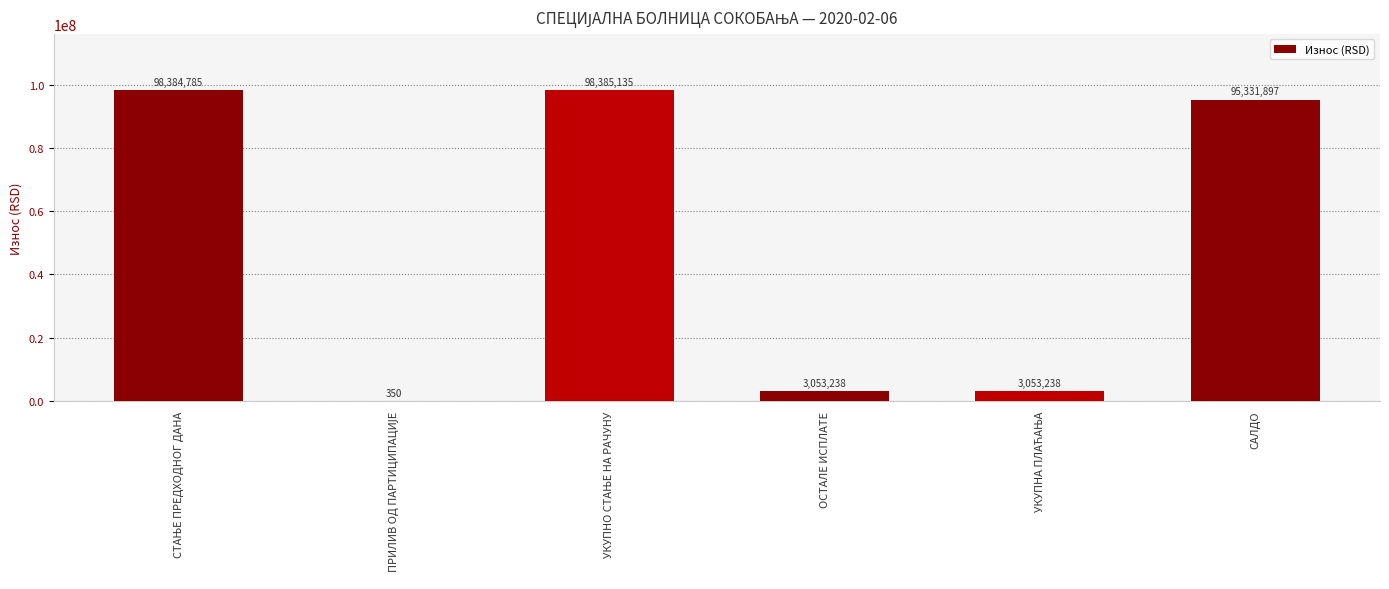

Is it true that the value at САЛДО is 95331896.7?

True